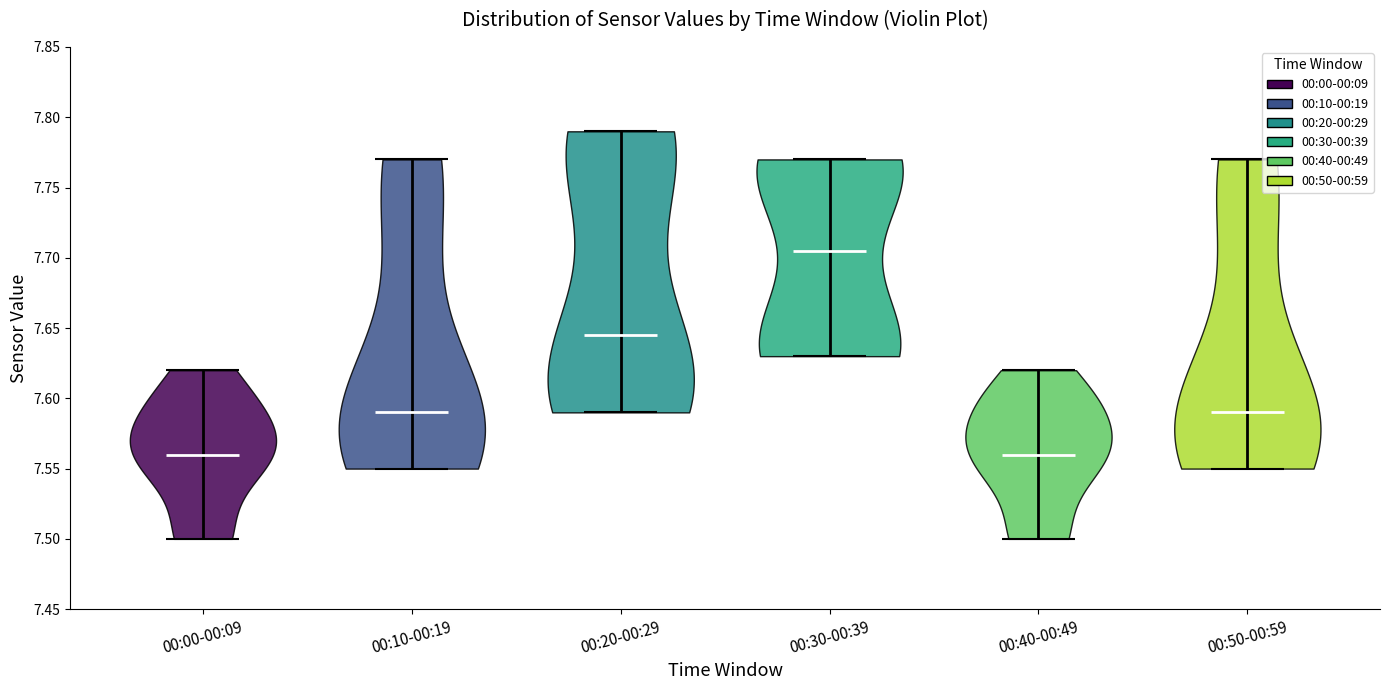

Reading left to right, read every violin against the y-axis: where its median line is, and the lowest and highest points it reaches. The values are not printed on the chart, so give them approximately, as read against the axis.

00:00-00:09: median line 7.560, lowest point 7.500, highest point 7.620
00:10-00:19: median line 7.590, lowest point 7.550, highest point 7.770
00:20-00:29: median line 7.645, lowest point 7.590, highest point 7.790
00:30-00:39: median line 7.705, lowest point 7.630, highest point 7.770
00:40-00:49: median line 7.560, lowest point 7.500, highest point 7.620
00:50-00:59: median line 7.590, lowest point 7.550, highest point 7.770